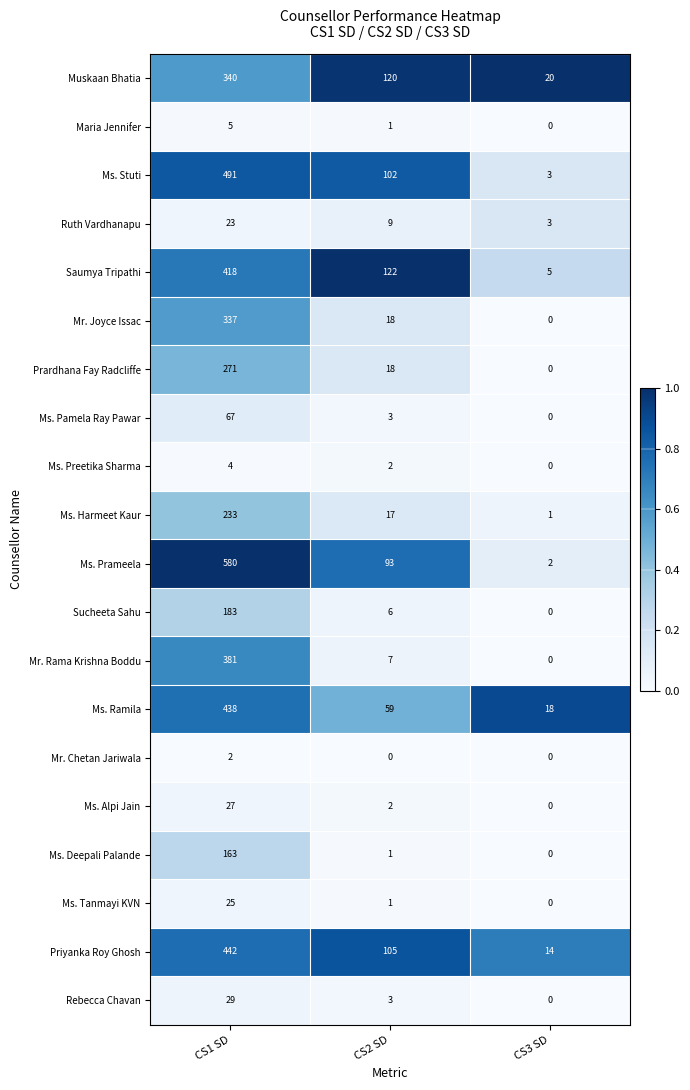

How many data points in Rebecca Chavan are less than 3?

1